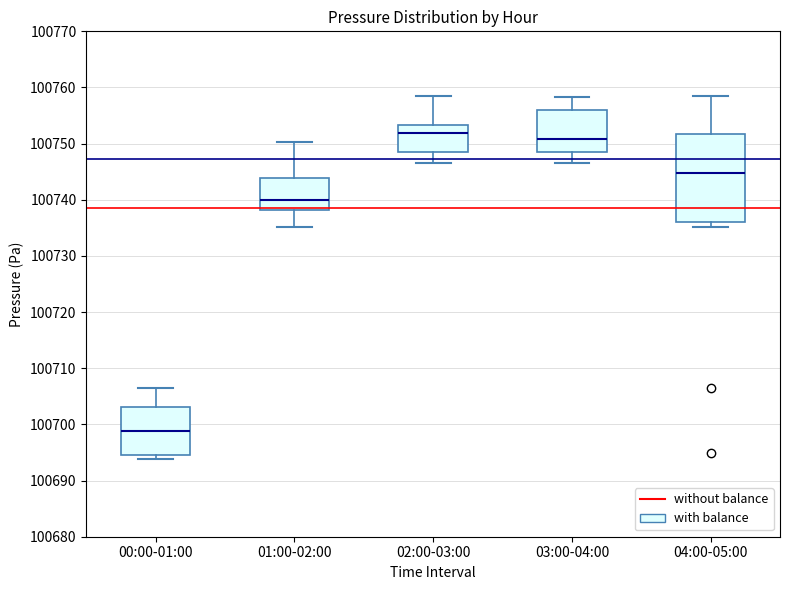

Which box is the tallest, from its lower edge to its upper edge?

04:00-05:00